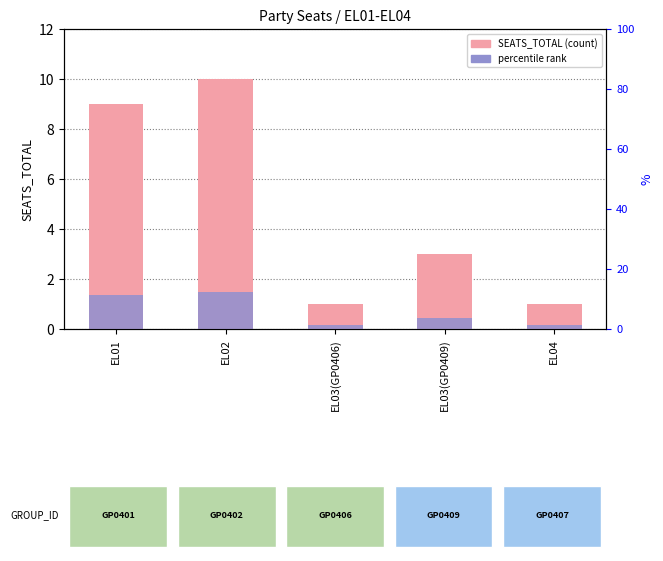

Is the value of percentile rank at EL01 greater than the value of SEATS_TOTAL at EL03(GP0409)?

No